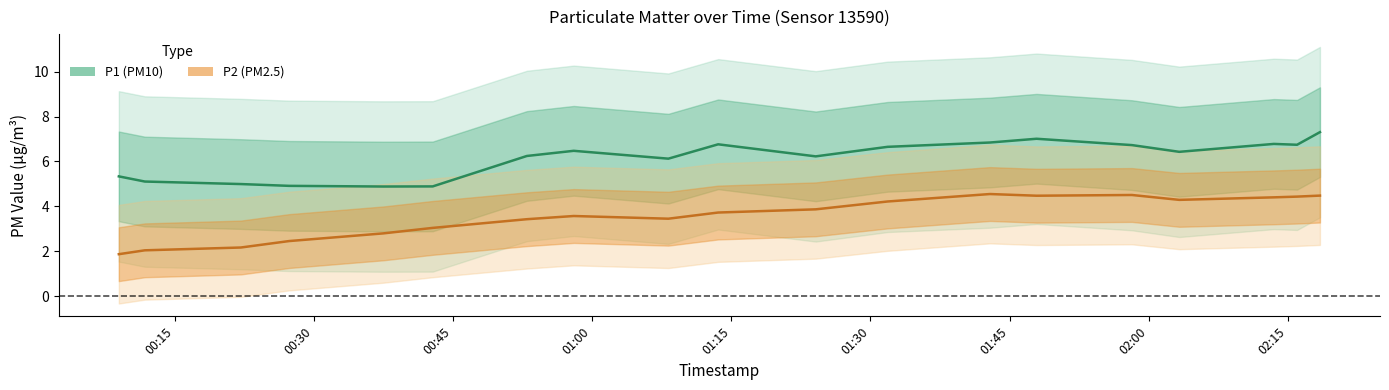

The P1 center series shows 1.3 at 00:30. True or false?

False